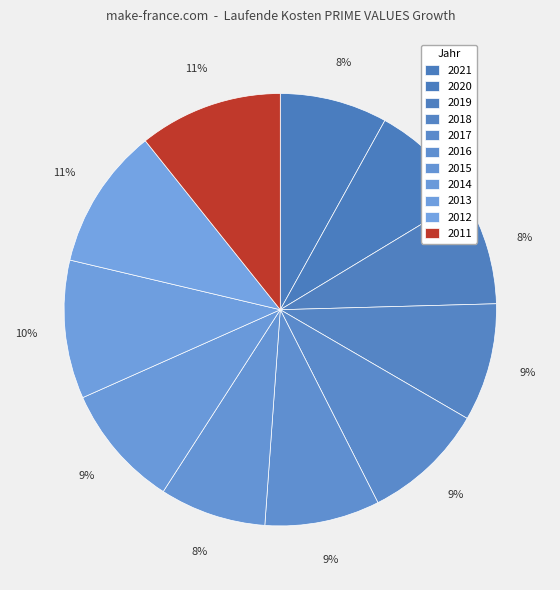

Count the number of slices in the pie.

11